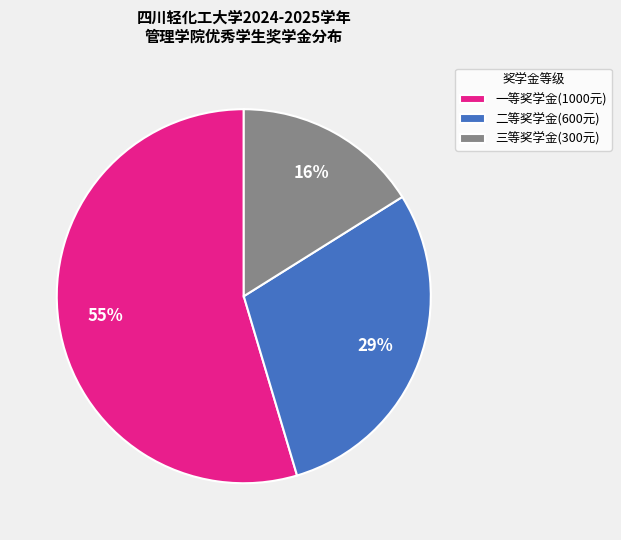

Which category accounts for the majority?

一等奖学金(1000元)